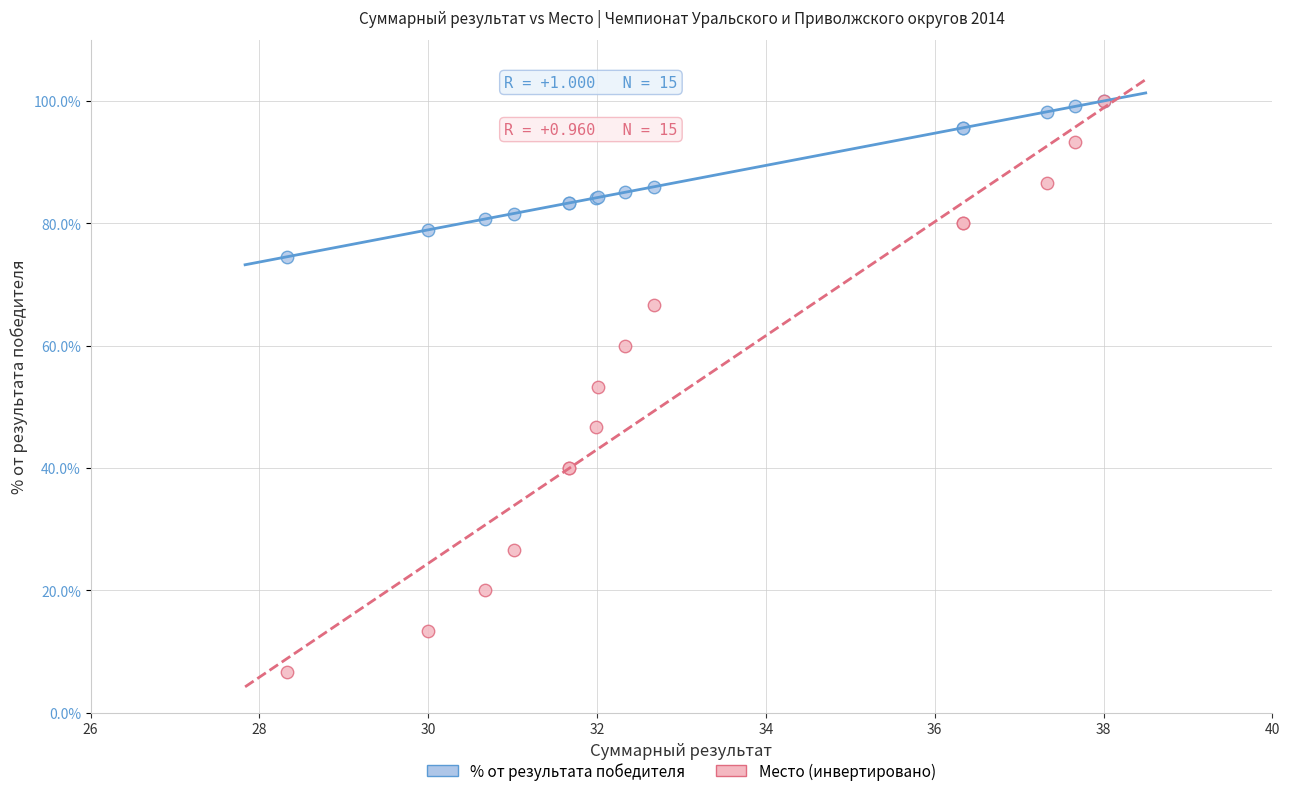

Which series has the largest Y range (max minus min)?

Место (инвертировано)